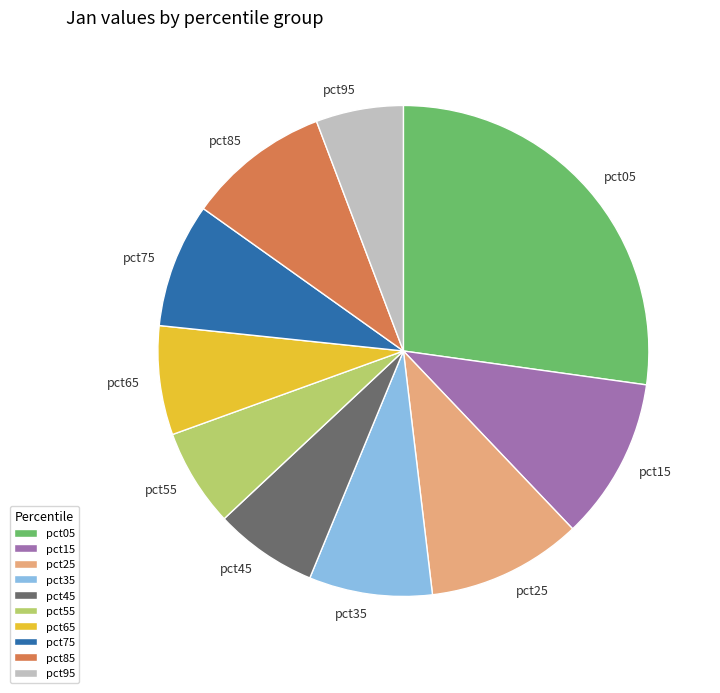

Which category has the biggest portion of the pie?

pct05